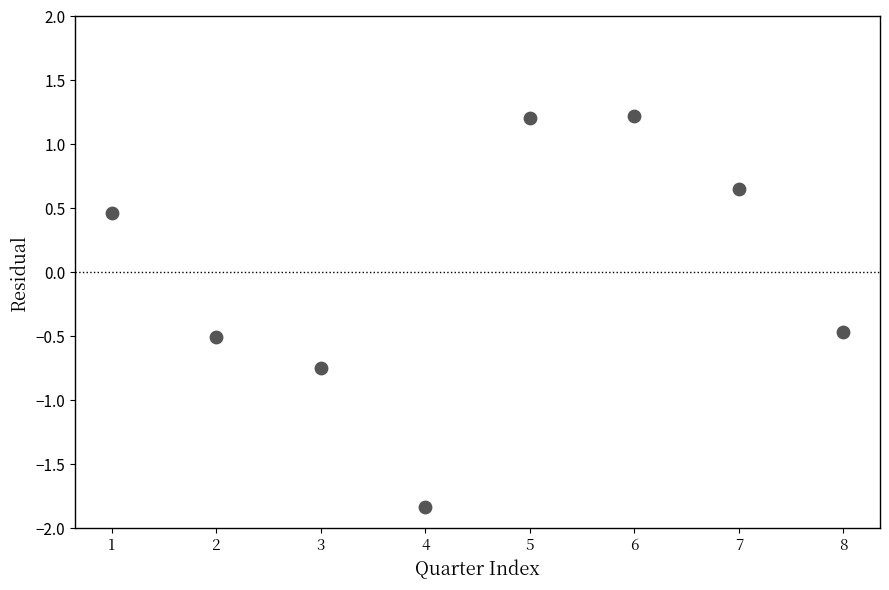

What is the range of X values (max minus min)?

7.0